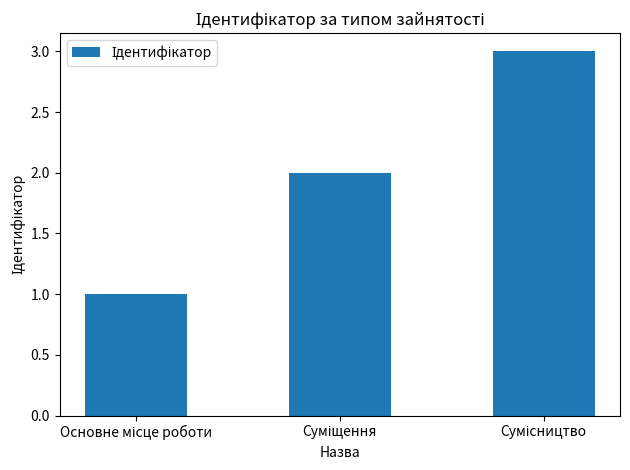

What is the difference between the maximum and minimum values?

2